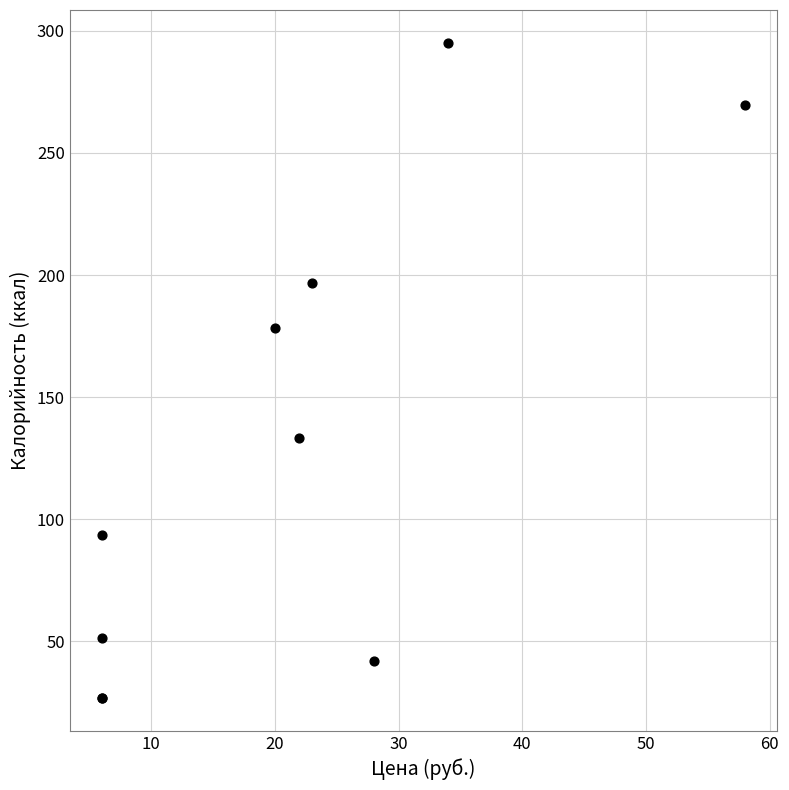

What Y value in the scatter plot is closest to 160?

178.2